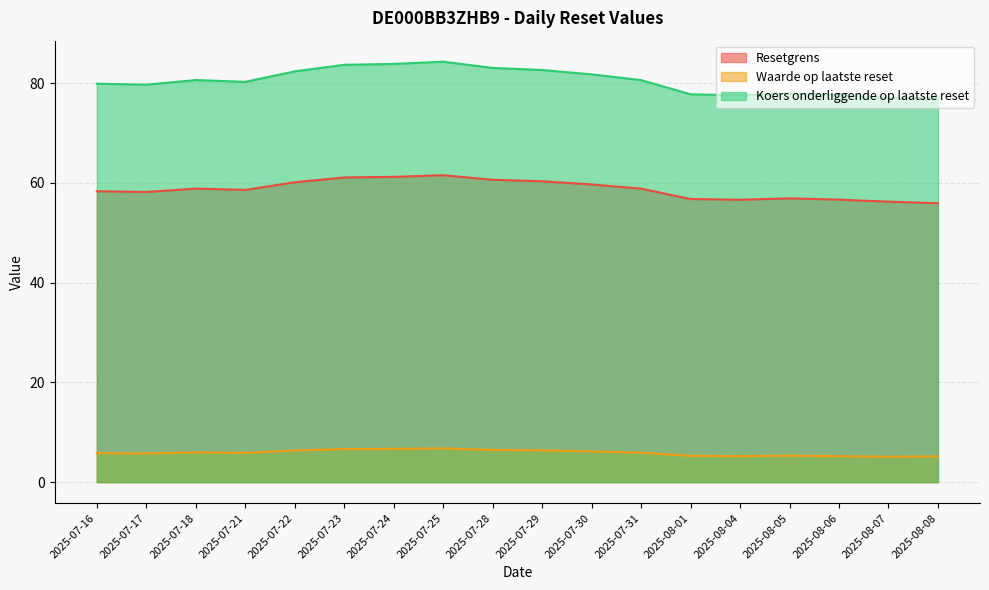

True or false: Resetgrens and Koers onderliggende op laatste reset intersect in this chart.

False